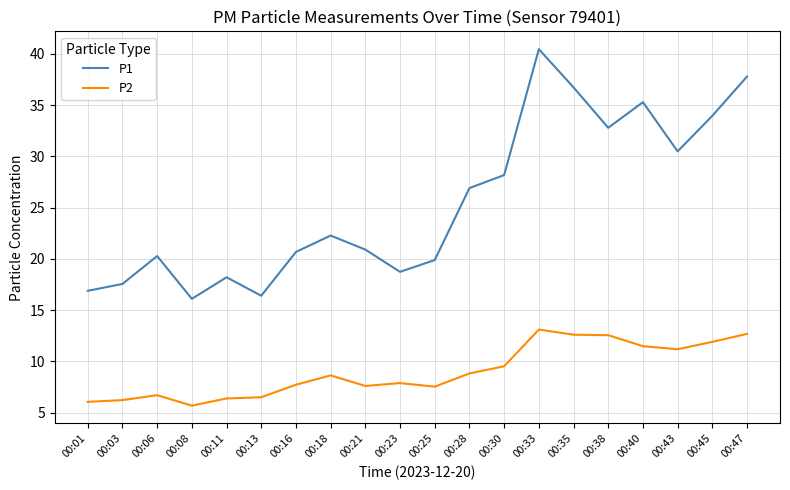

Rank the series at 00:43 from lowest to highest value.

P2, P1